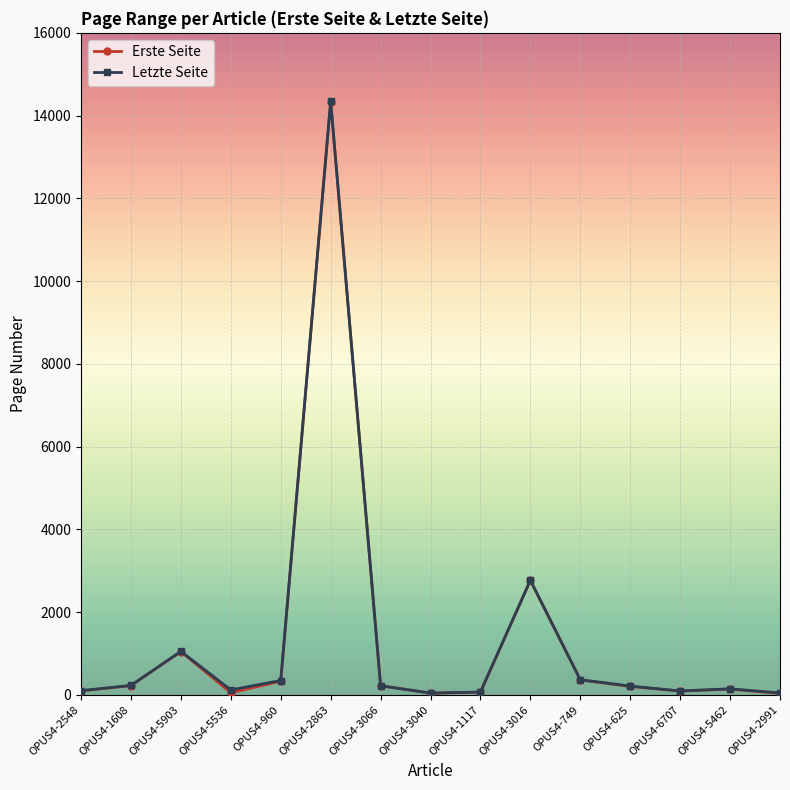

In Letzte Seite, how many points are higher than both neighbors (excluding endpoints)?

4